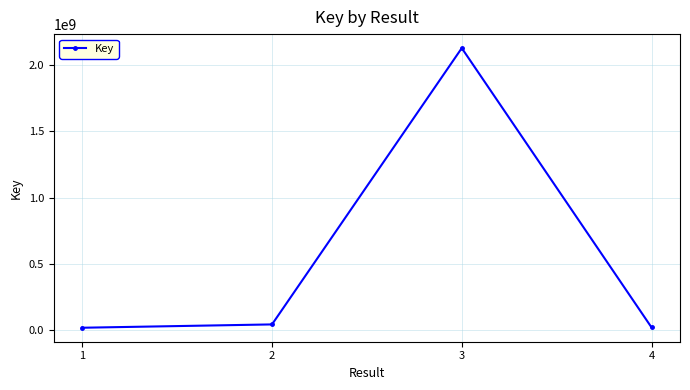

Is it true that the value at 3 is 2817564845?

False